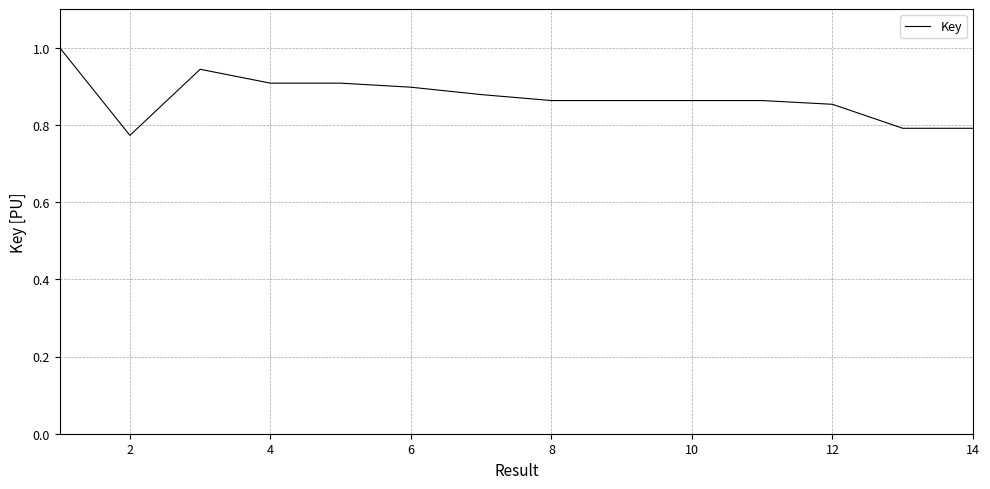

Which has a higher value, 8 or 9?

8